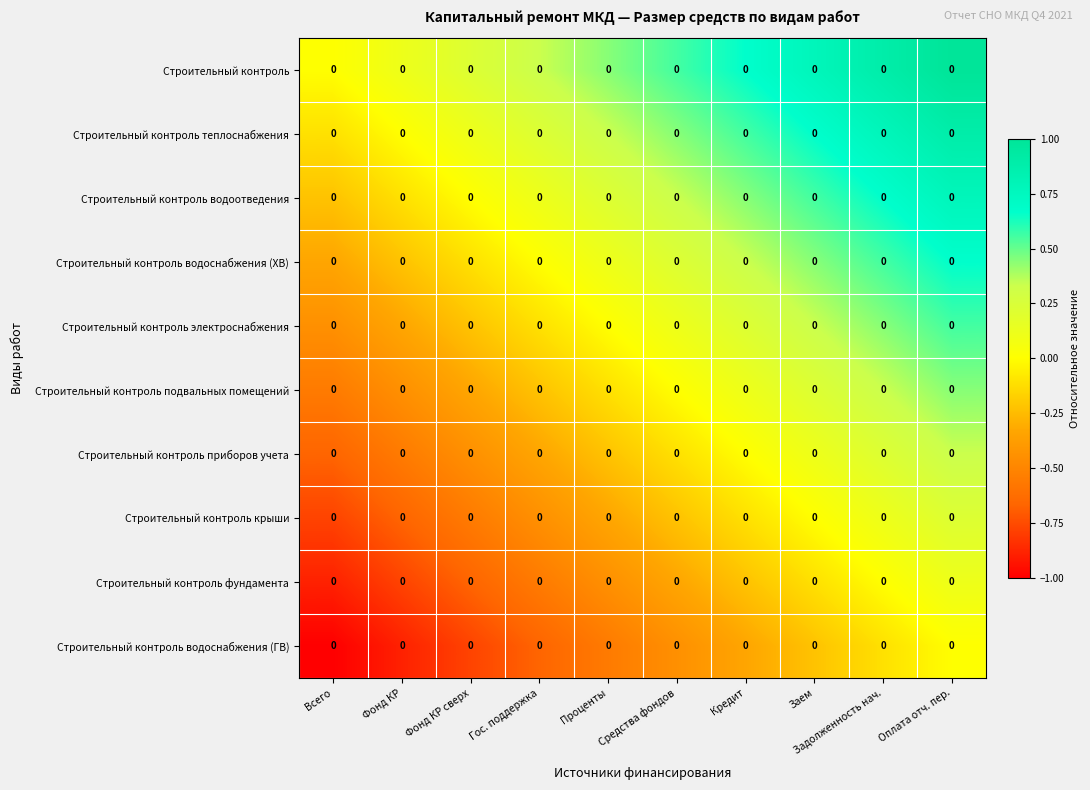

Which category has the highest value across all series?

Оплата отч. пер.